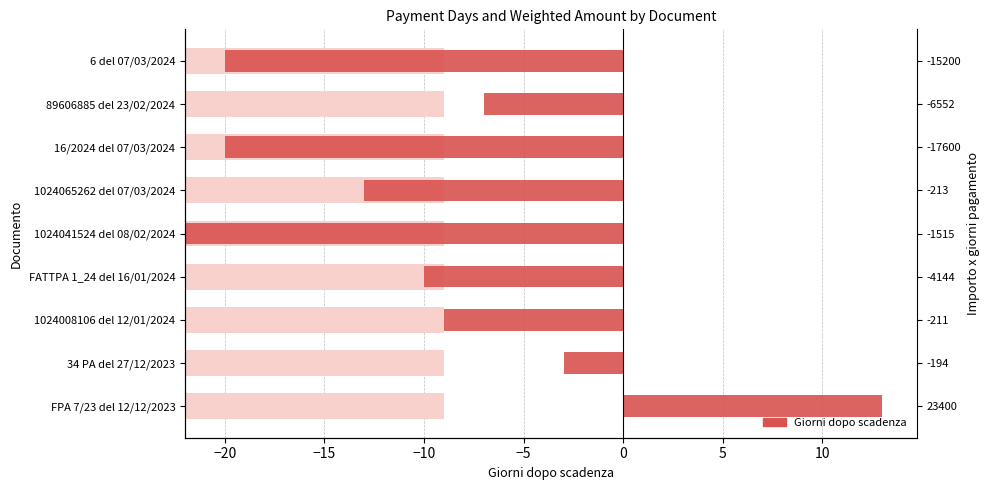

How many values are above zero?

1